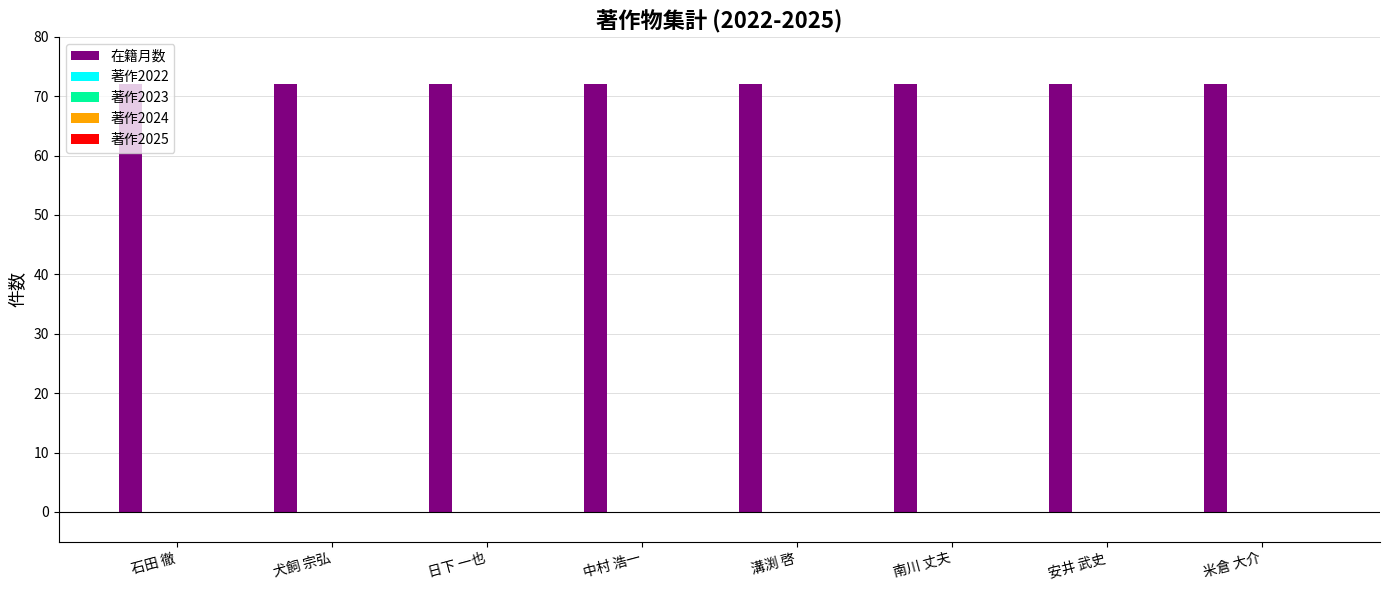

Does the chart contain stacked bars?

No